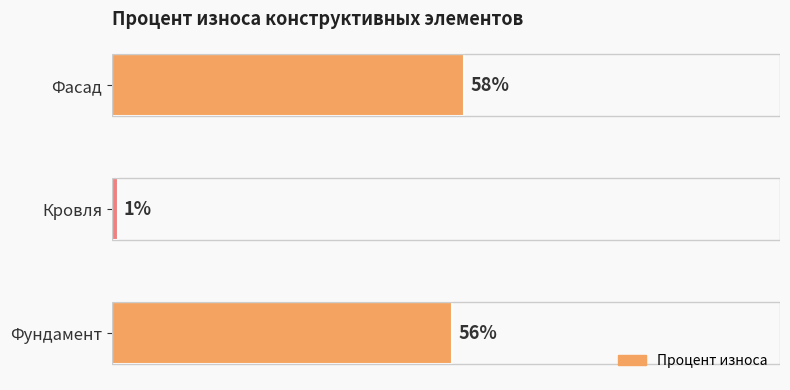

List the labels in order of value, smallest first.

Кровля, Фундамент, Фасад